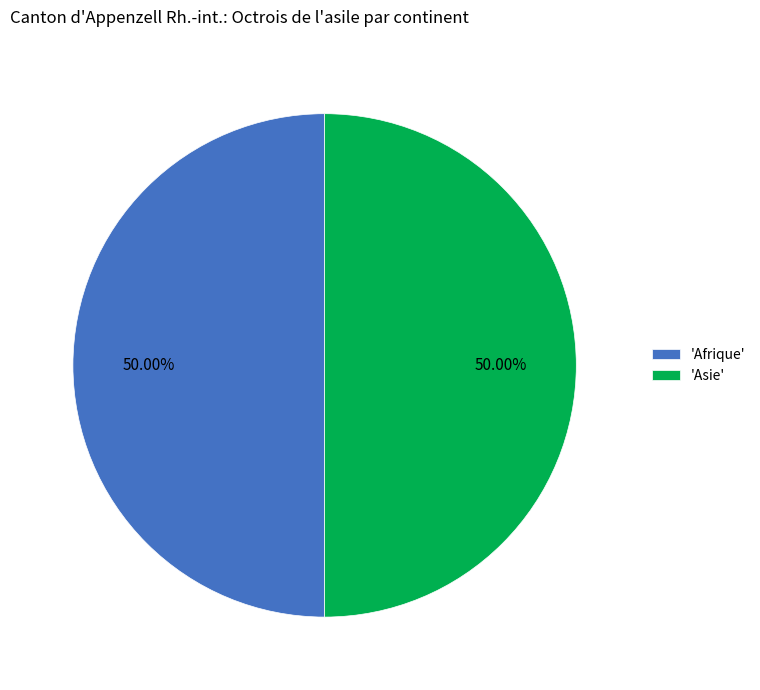

To the nearest percent, what is the average slice percentage?

50%